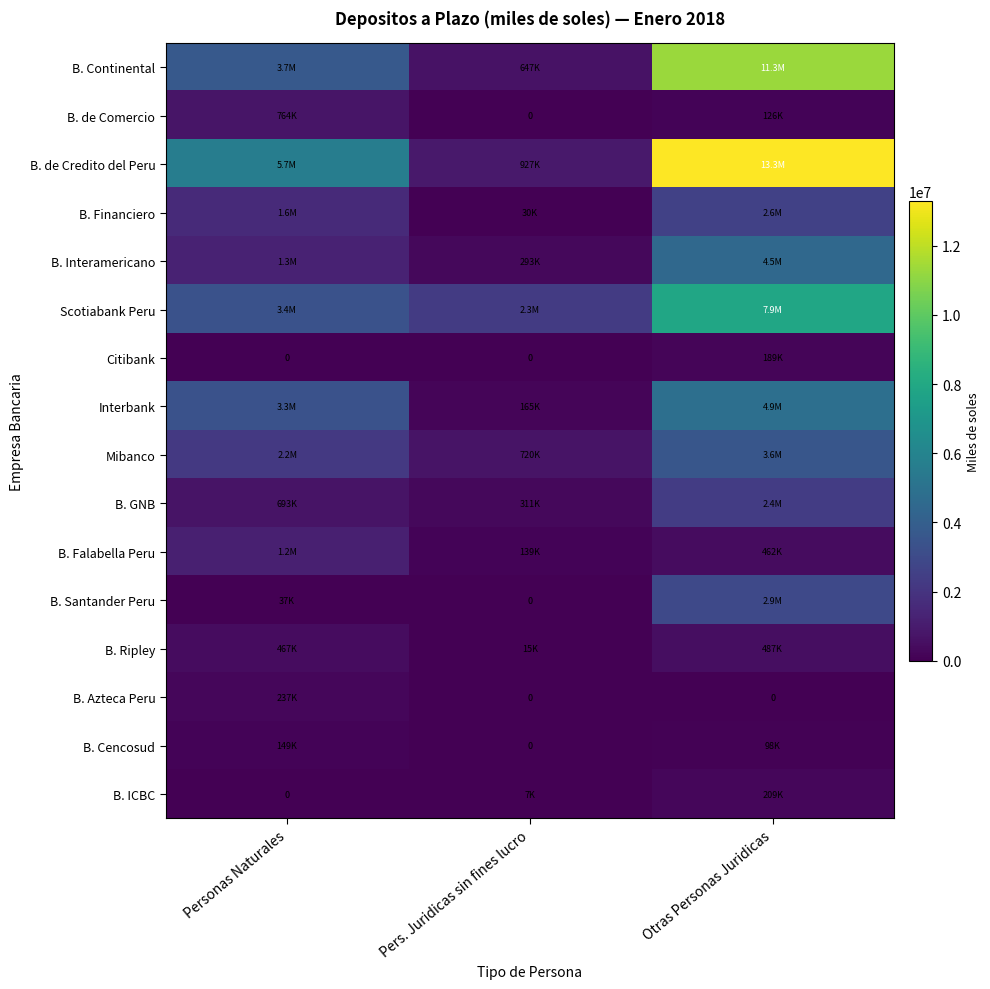

Where is B. GNB nearest to the value 1343190?

Personas Naturales